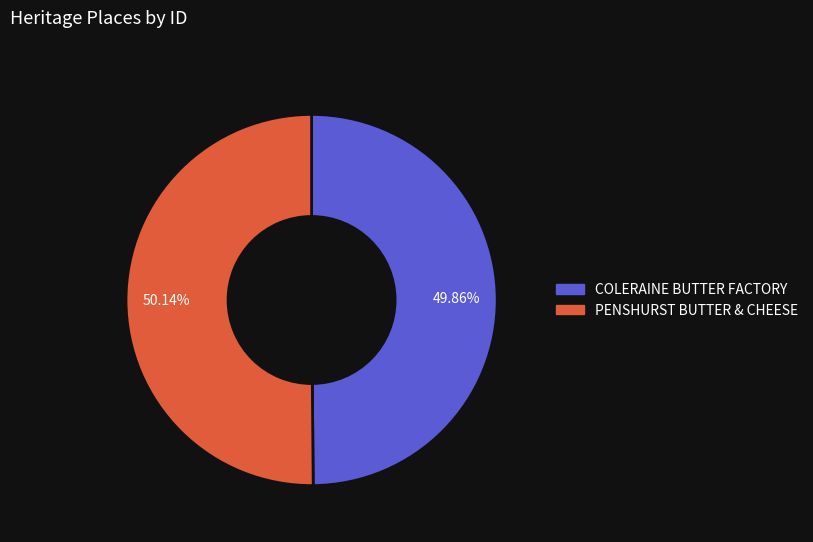

Is there a majority slice in this chart?

Yes